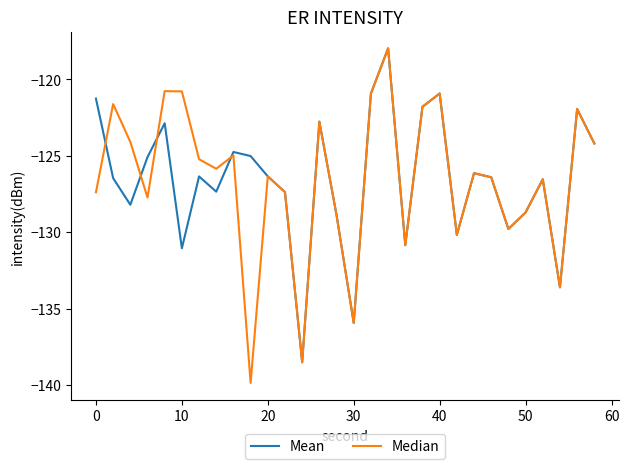

Which series has the largest range (max minus min)?

Median